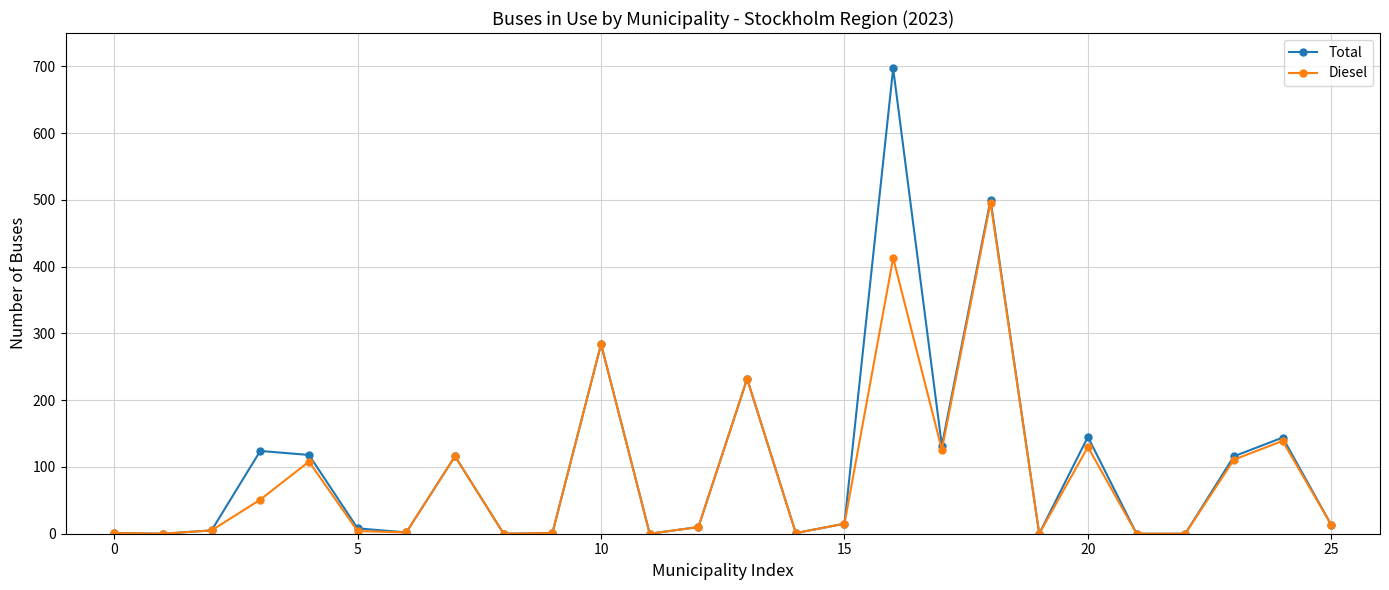

Which series has the largest range (max minus min)?

Total